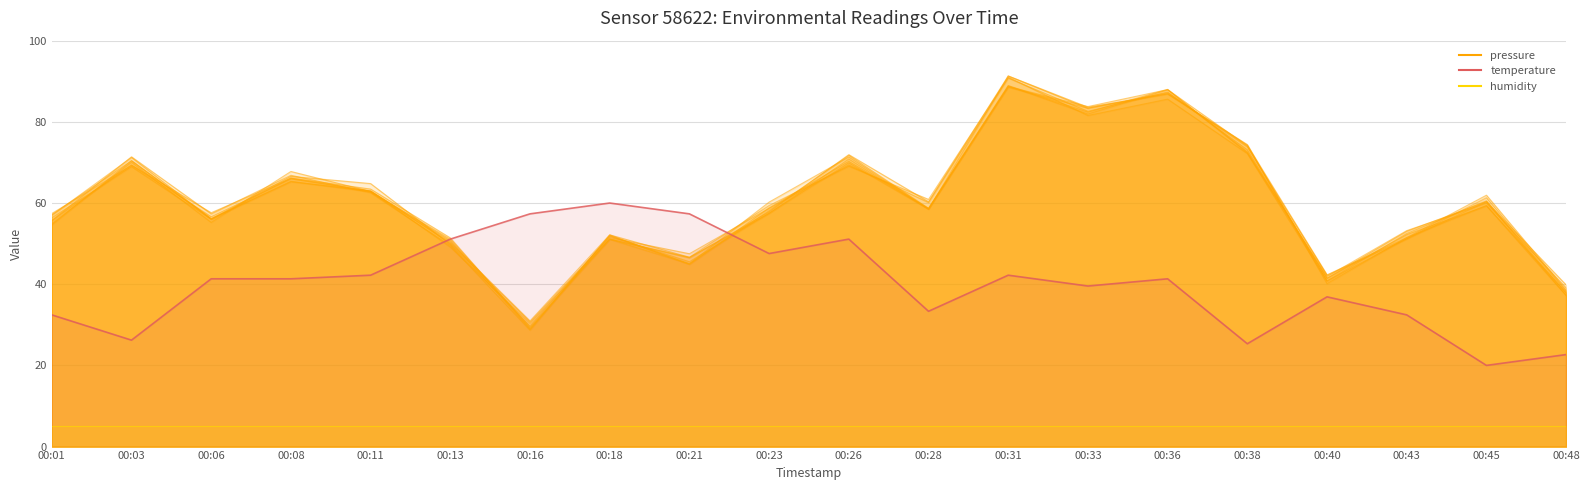

Where do pressure_line and temperature_line first cross each other?

00:11 and 00:13